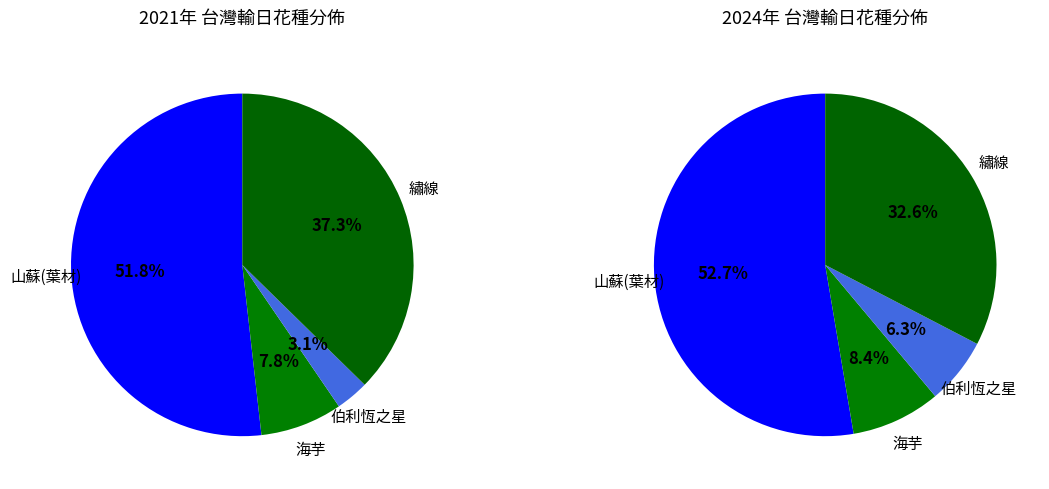

To the nearest percent, what is the difference between the largest and smallest slice percentages?

49%